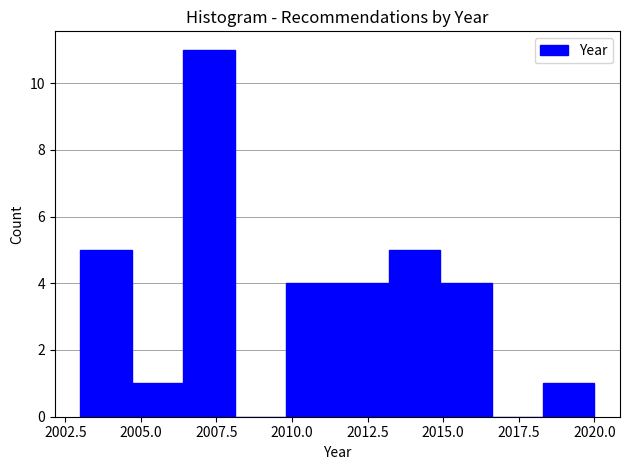

Around what value on the x-axis is the tallest bar? Give the approximate position of its centre, as read against the axis.

2007.5